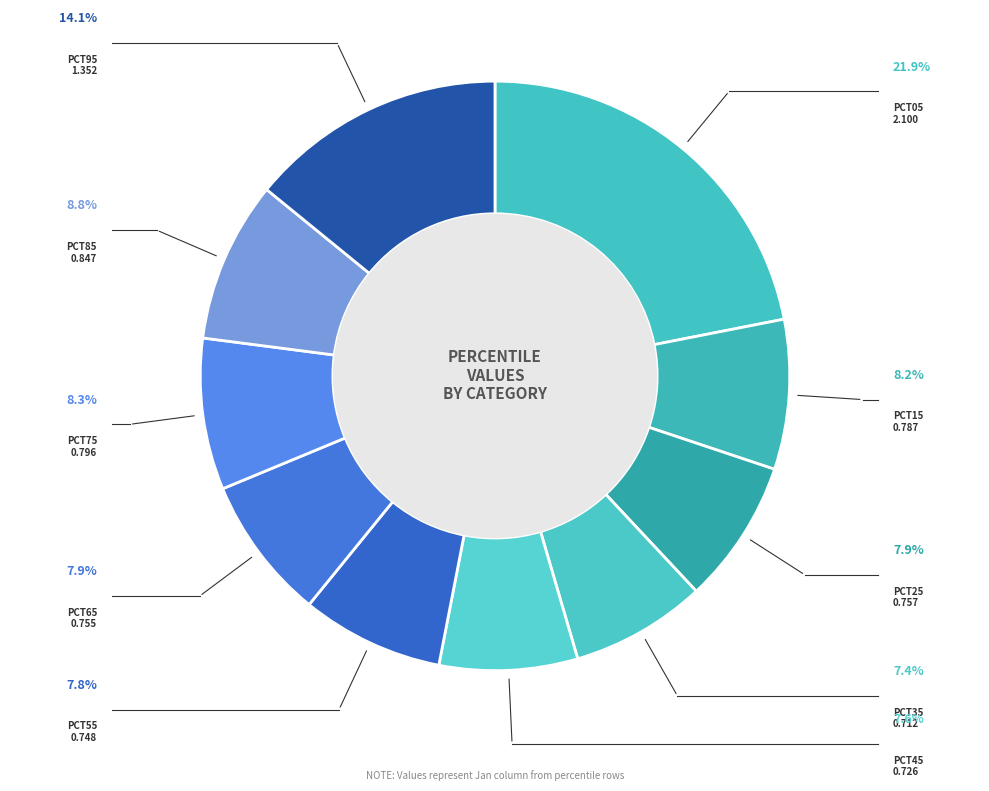

How many slices are in this pie chart?

10